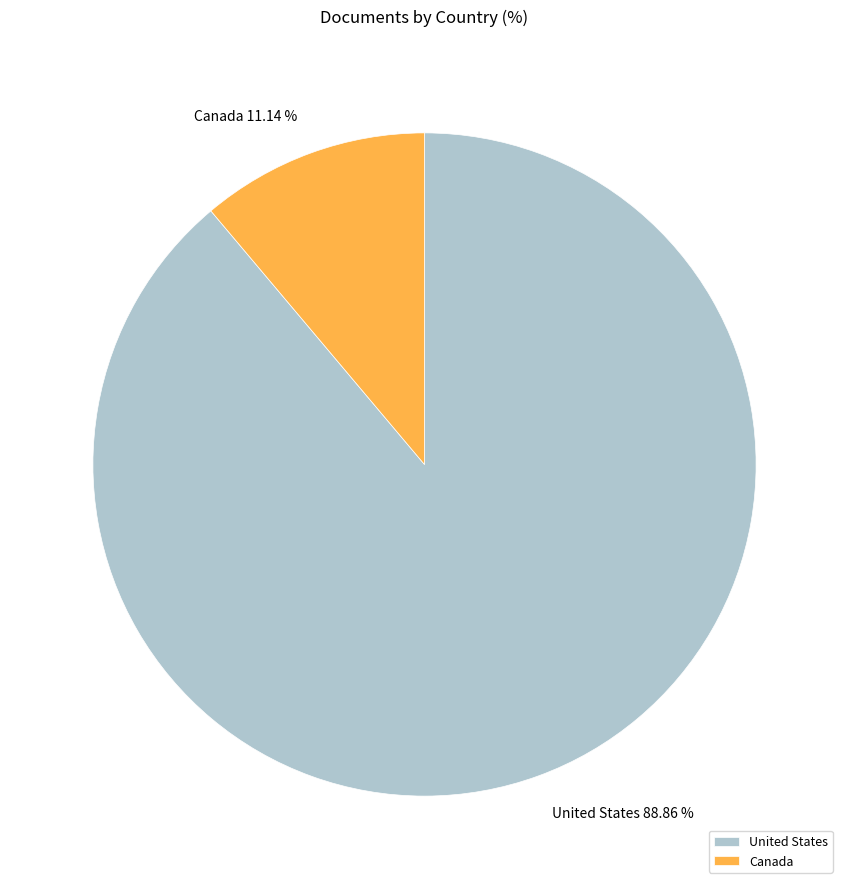

Is there a majority slice in this chart?

Yes